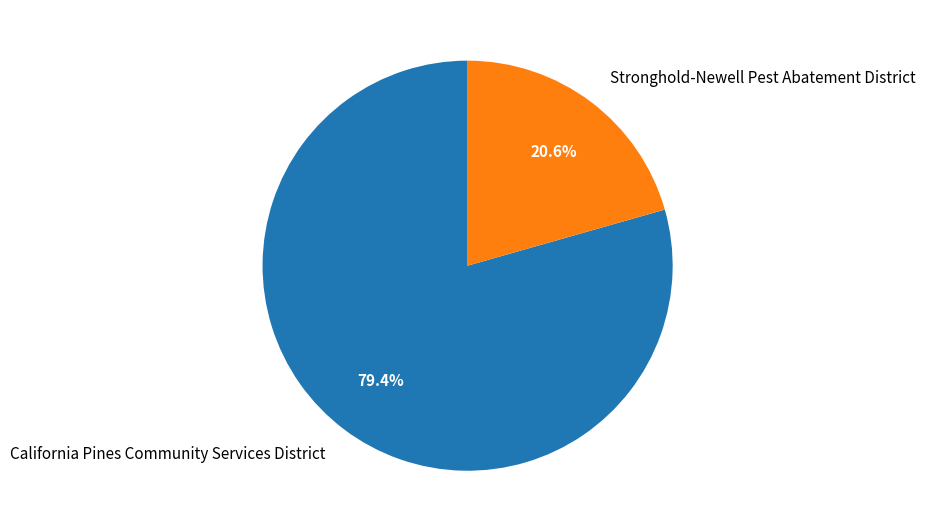

Count the number of slices in the pie.

2